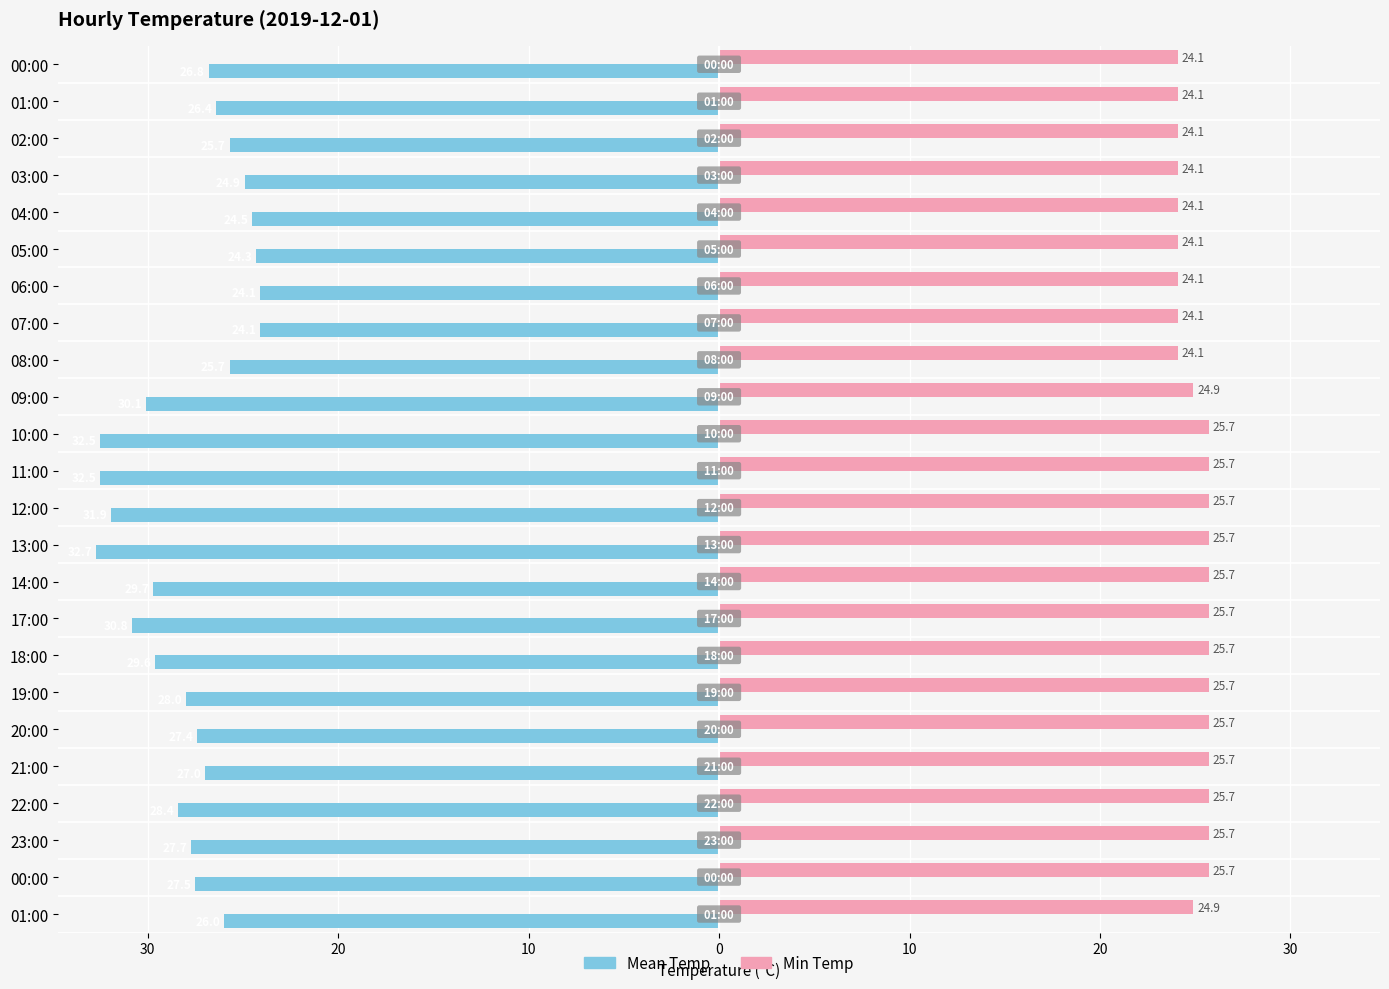

At how many categories does at least one series exceed 19?

24